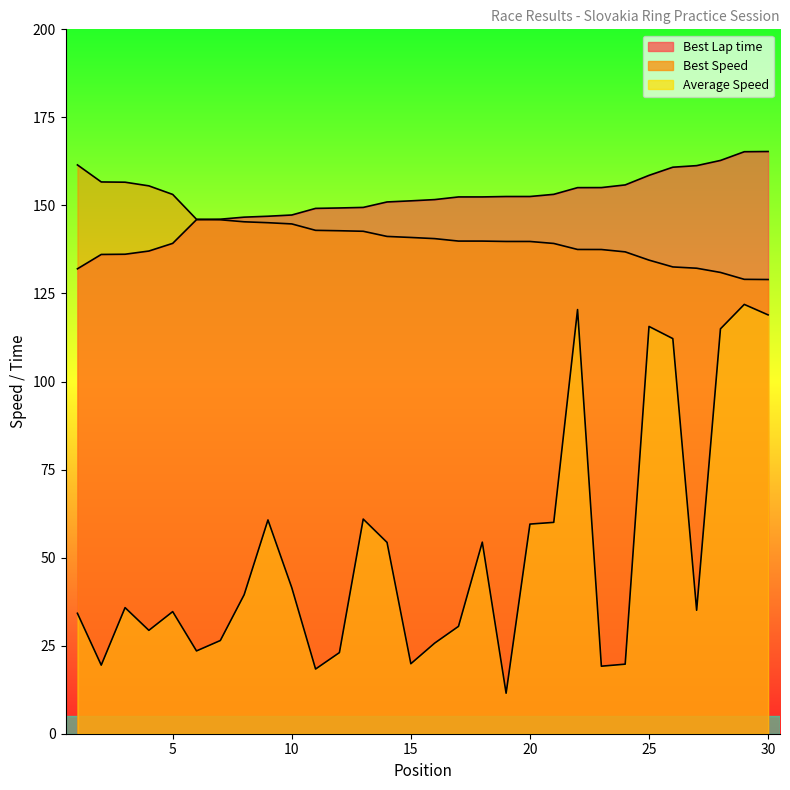

Does the chart have visible grid lines?

No